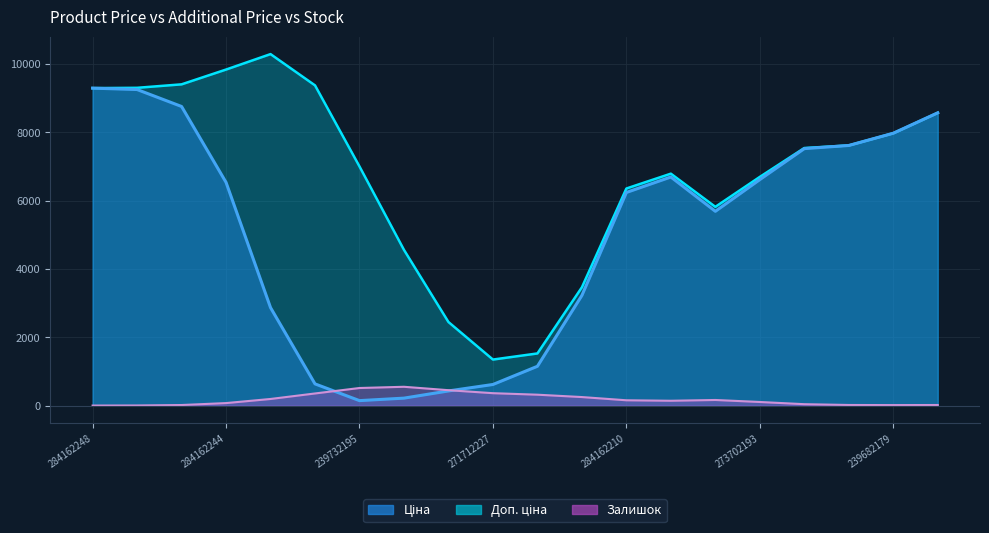

True or false: Доп. ціна and Залишок cross at least once.

False